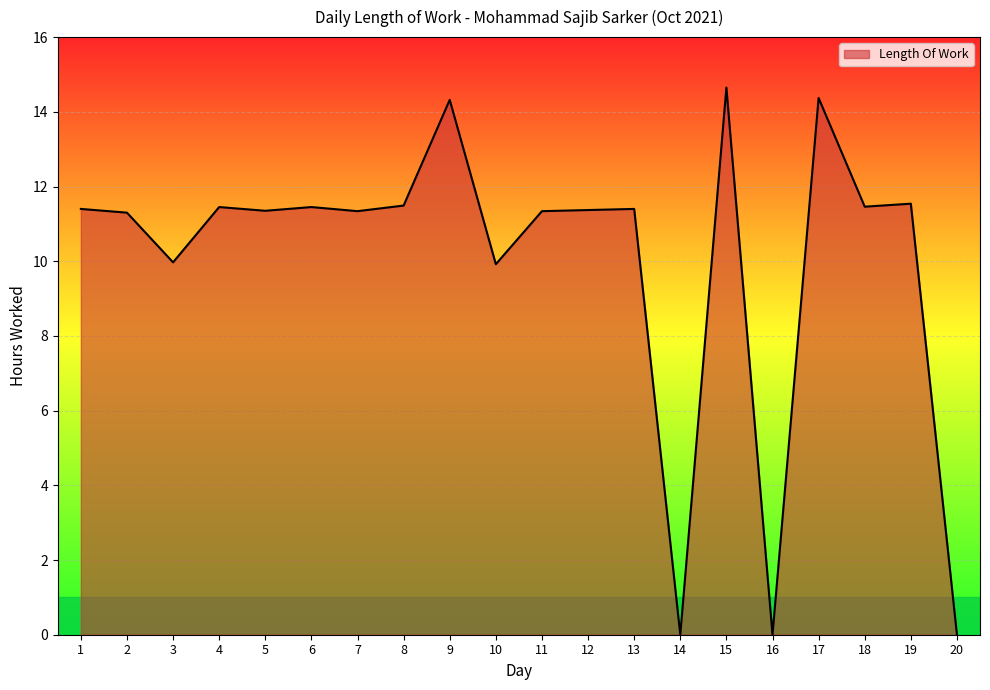

True or false: the data shows 0.0 at 14.

True